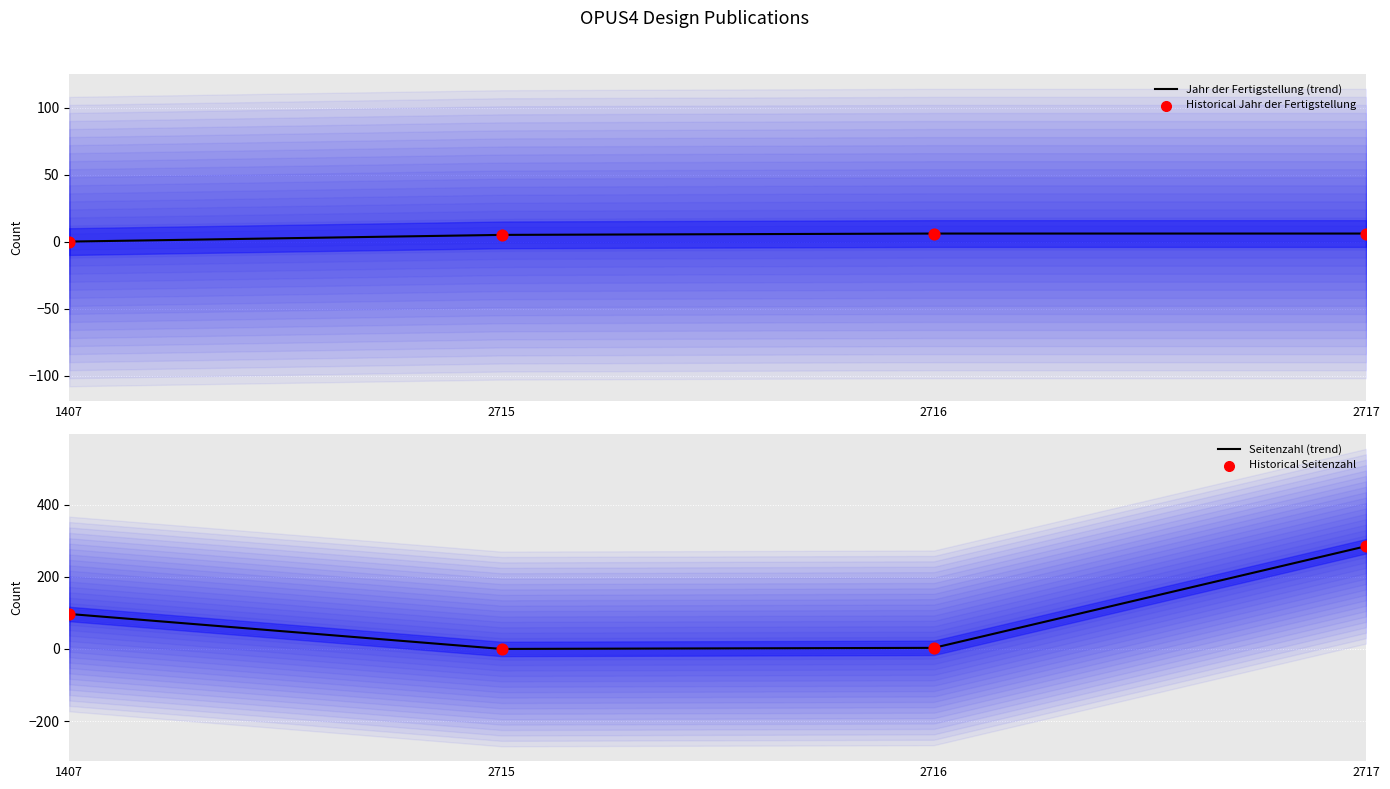

Is the value of Historical Jahr der Fertigstellung at 1407 greater than the value of Seitenzahl (trend) at 1407?

No